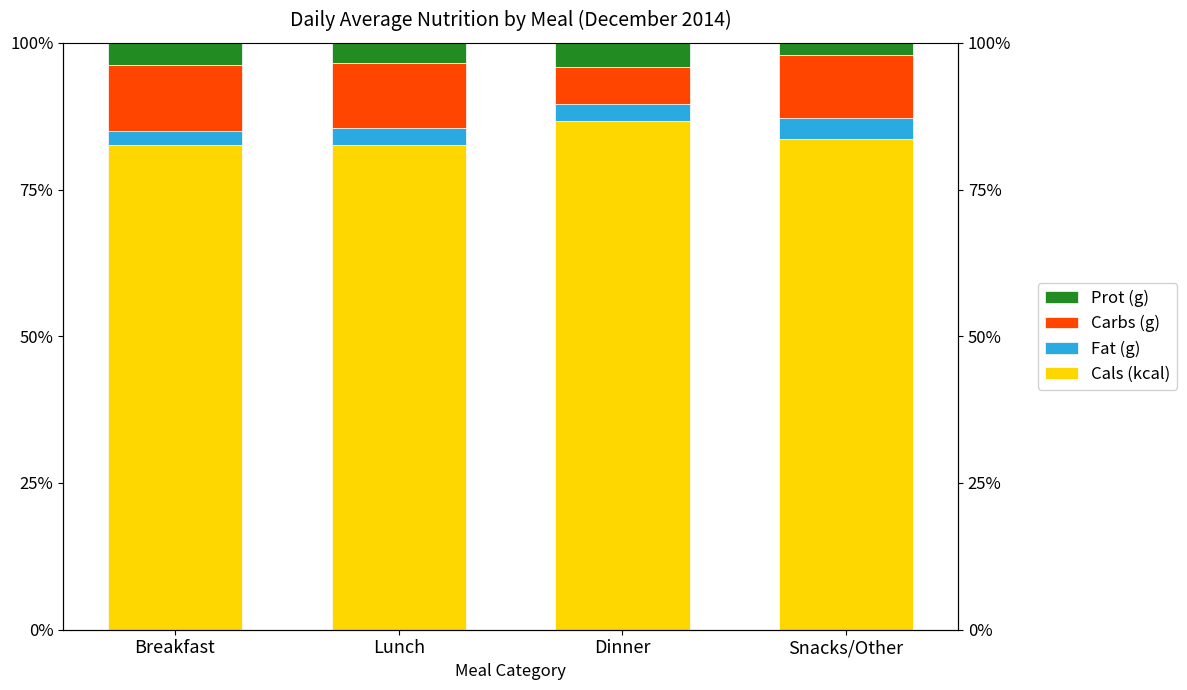

Reading left to right, what are all the values shown in this chart?

Cals (kcal): Breakfast=82.6	Lunch=82.6	Dinner=86.7	Snacks/Other=83.7
Fat (g): Breakfast=2.5	Lunch=2.9	Dinner=2.8	Snacks/Other=3.5
Carbs (g): Breakfast=11.2	Lunch=11.0	Dinner=6.4	Snacks/Other=10.8
Prot (g): Breakfast=3.8	Lunch=3.5	Dinner=4.1	Snacks/Other=2.0